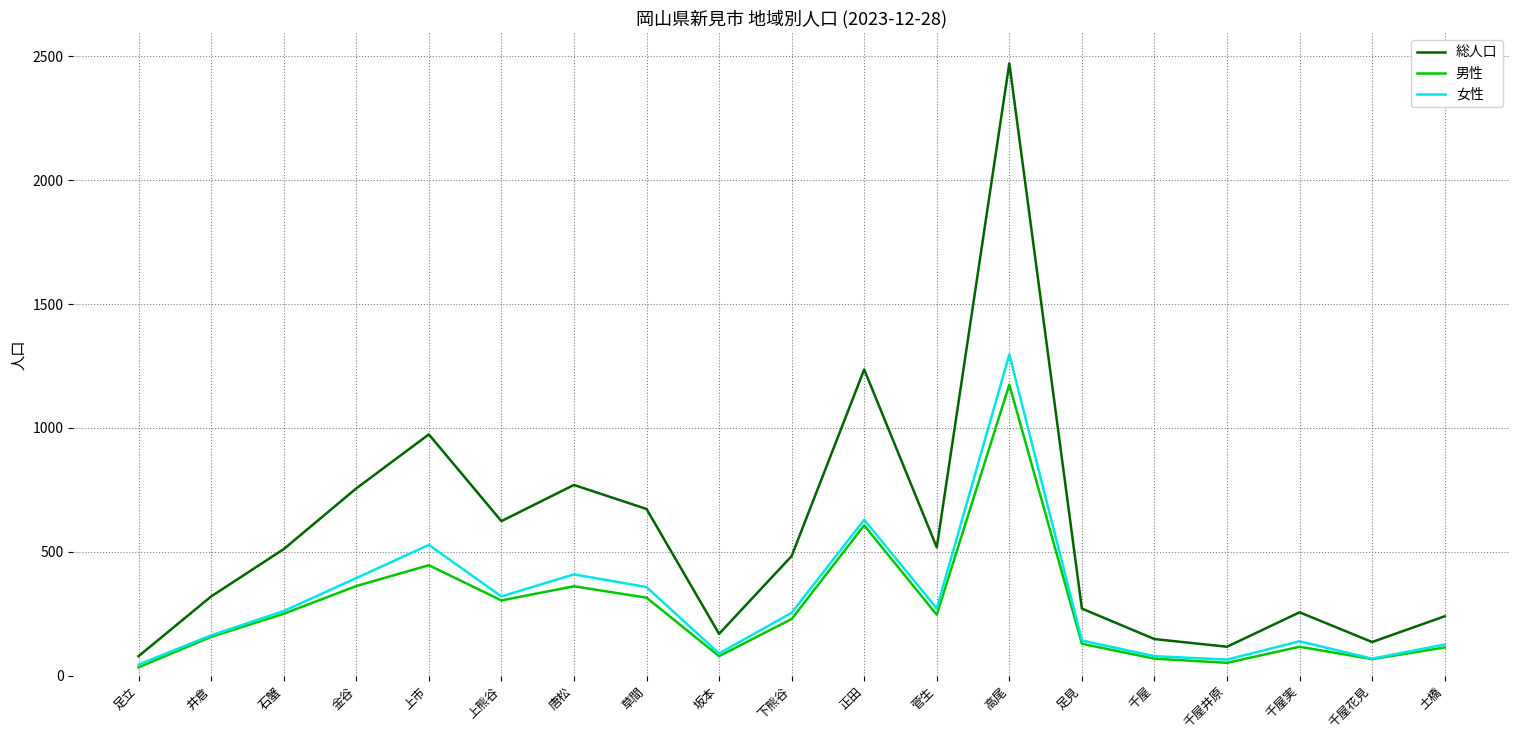

At which category is the sum across all series the highest?

高尾